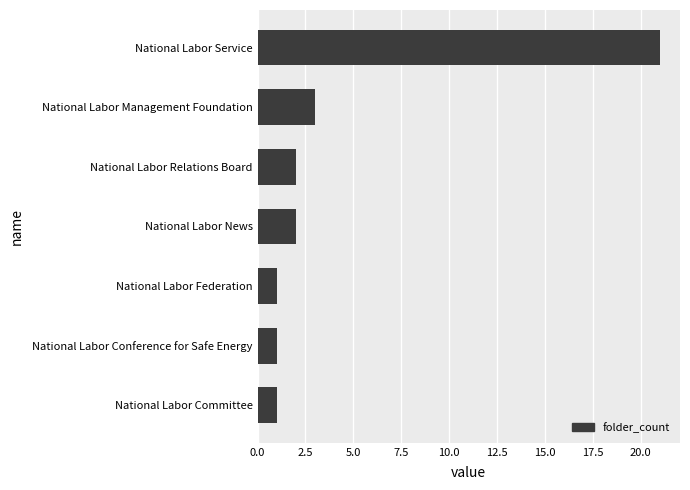

How many distinct data groups are displayed?

1